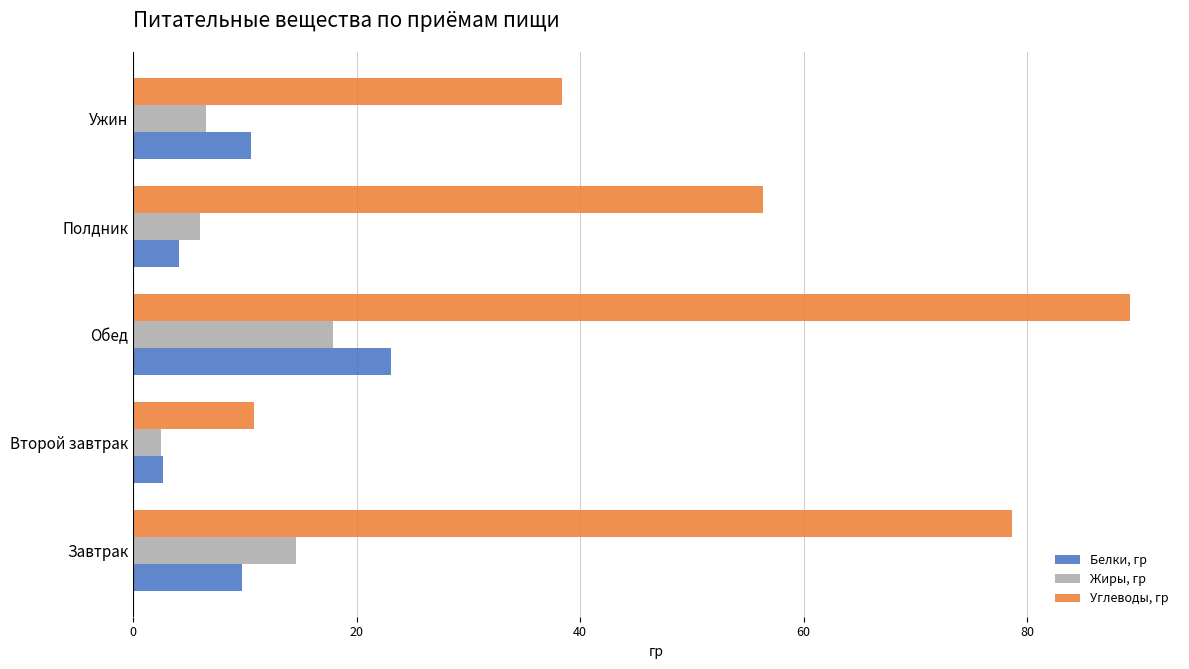

How many data points in Углеводы, гр are above 56?

3